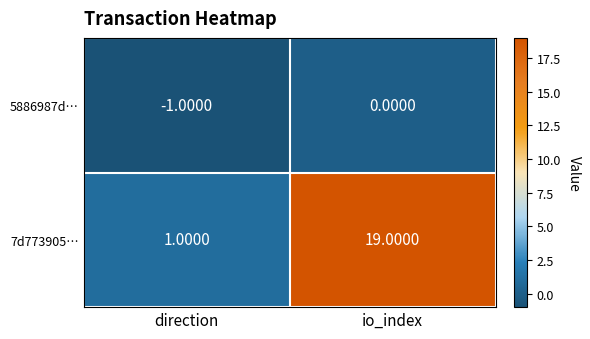

Between direction and io_index, which series saw the biggest shift?

7d773905…